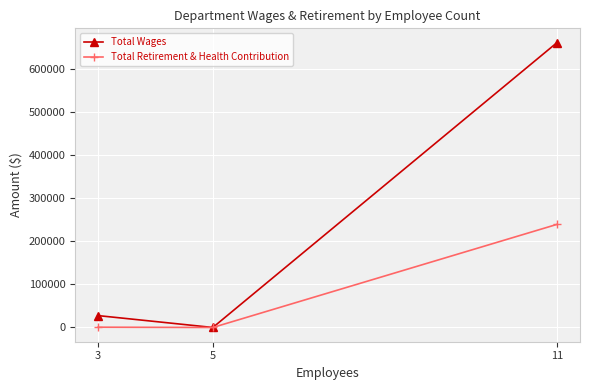

What are all the series names shown in the legend?

Total Wages, Total Retirement & Health Contribution